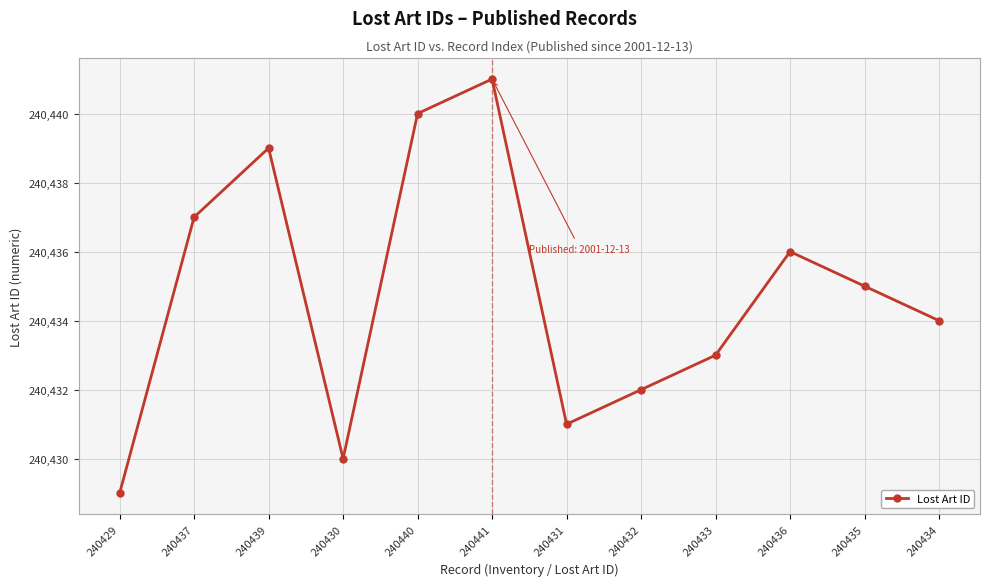

Approximately how many times larger is the value at 240439 compared to 240437?

1.0